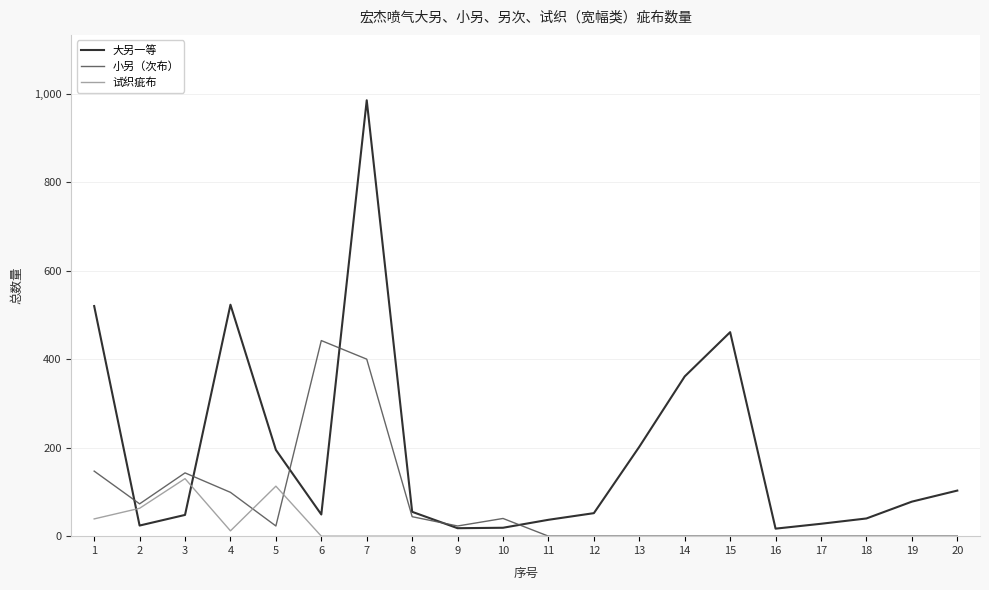

Rank the series by their maximum value, from highest to lowest.

大另一等, 小另（次布）, 试织疵布